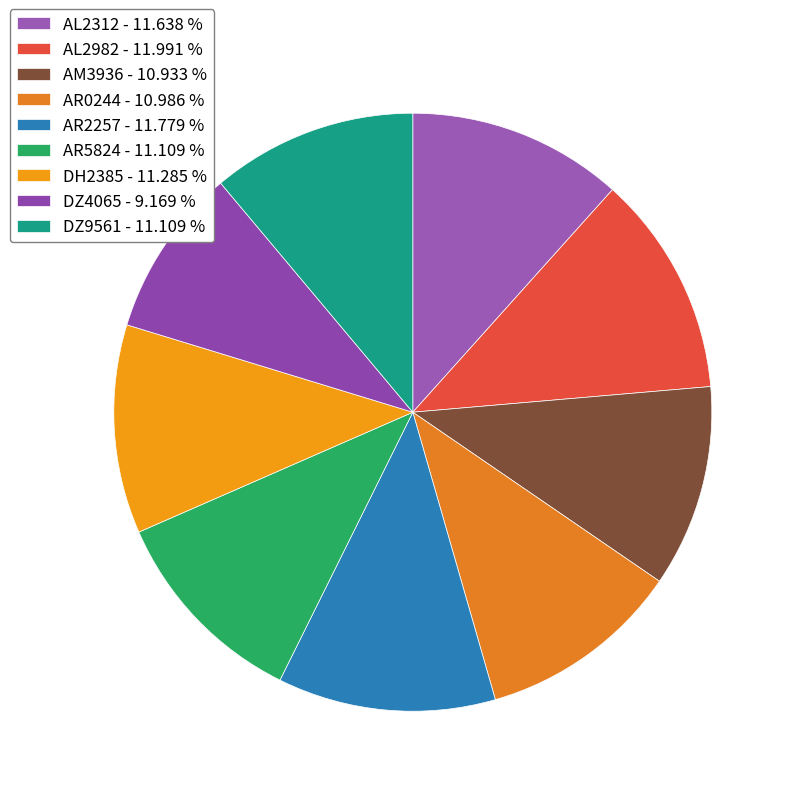

Count the number of slices in the pie.

9